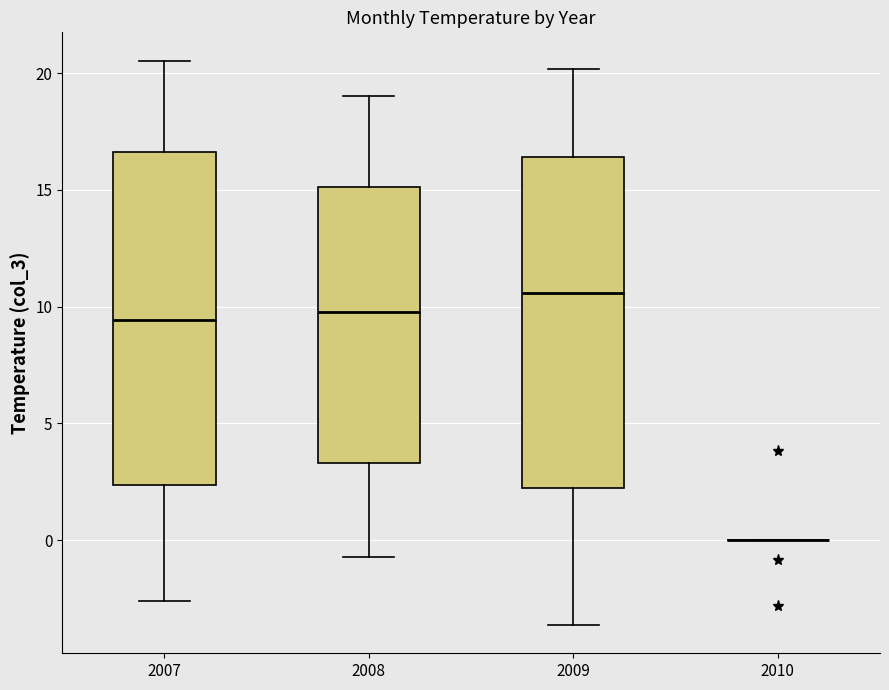

Reading left to right, read every box against the y-axis: the position of its median line, the range the box covers, and the ends of its whiskers. The values are not printed on the chart, so give them approximately, as read against the axis.

2007: median 9.5, box 2.5 to 16.5, whiskers -2.5 to 20.5
2008: median 10.0, box 3.5 to 15.0, whiskers -0.5 to 19.0
2009: median 10.5, box 2.0 to 16.5, whiskers -3.5 to 20.0
2010: box collapsed to a line at 0.0, whiskers 0.0 to 0.0